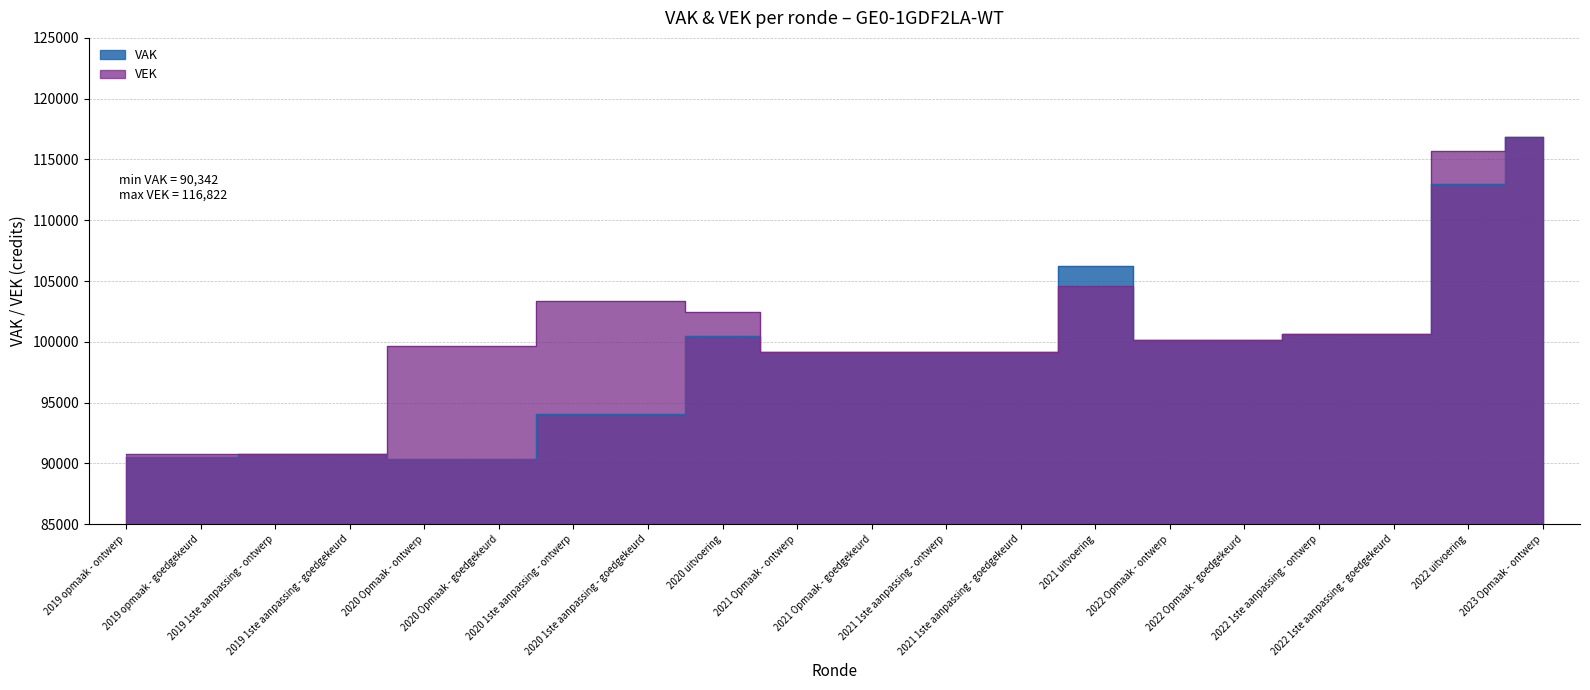

What is the value of the VAK point at the 7th from the left?

94086